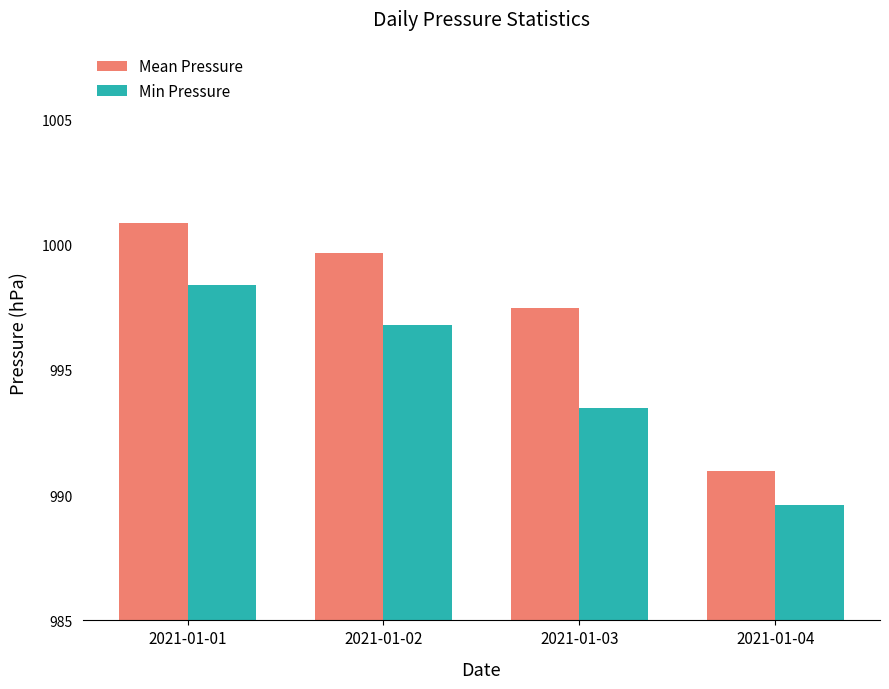

What is the minimum value shown in the chart?

989.6